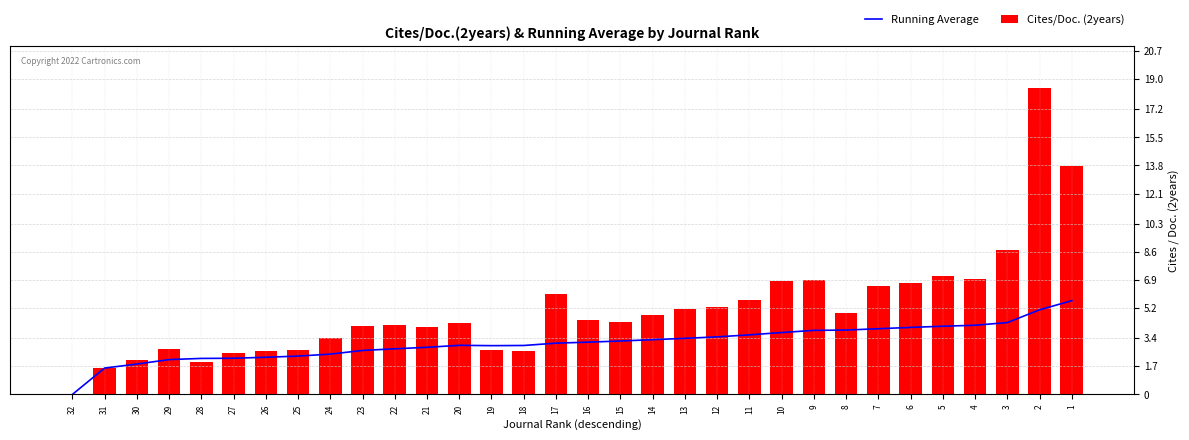

At which category is the sum across all series the highest?

2